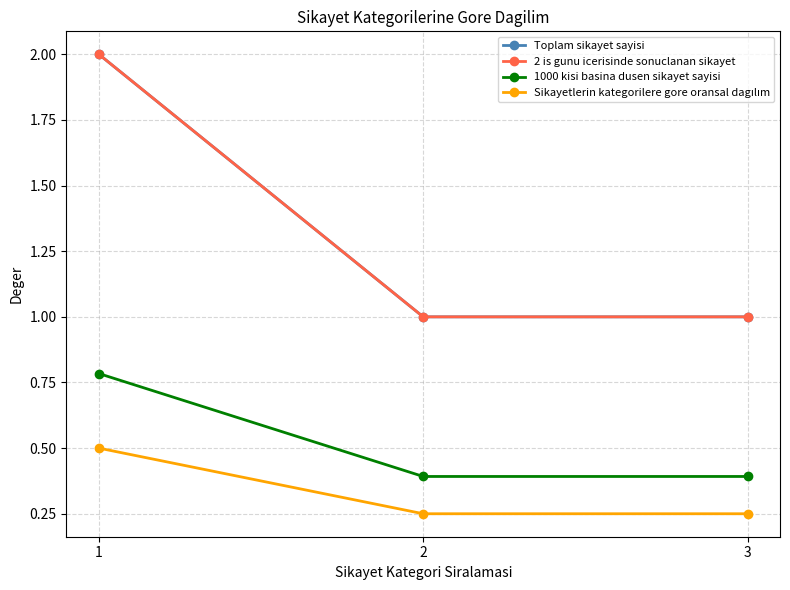

Is it true that 2 is gunu icerisinde sonuclanan sikayet equals 1.2 at 1?

False